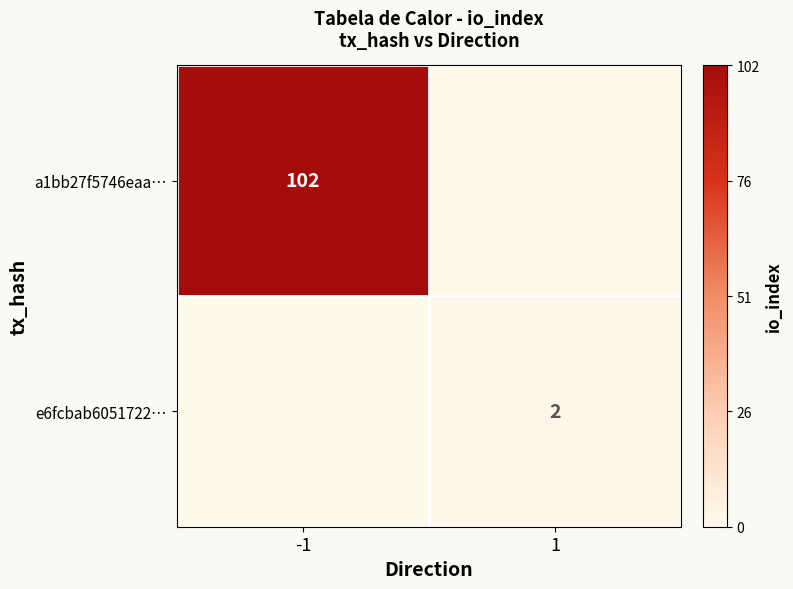

True or false: e6fcbab6051722… has a value of 1 at 1.

False